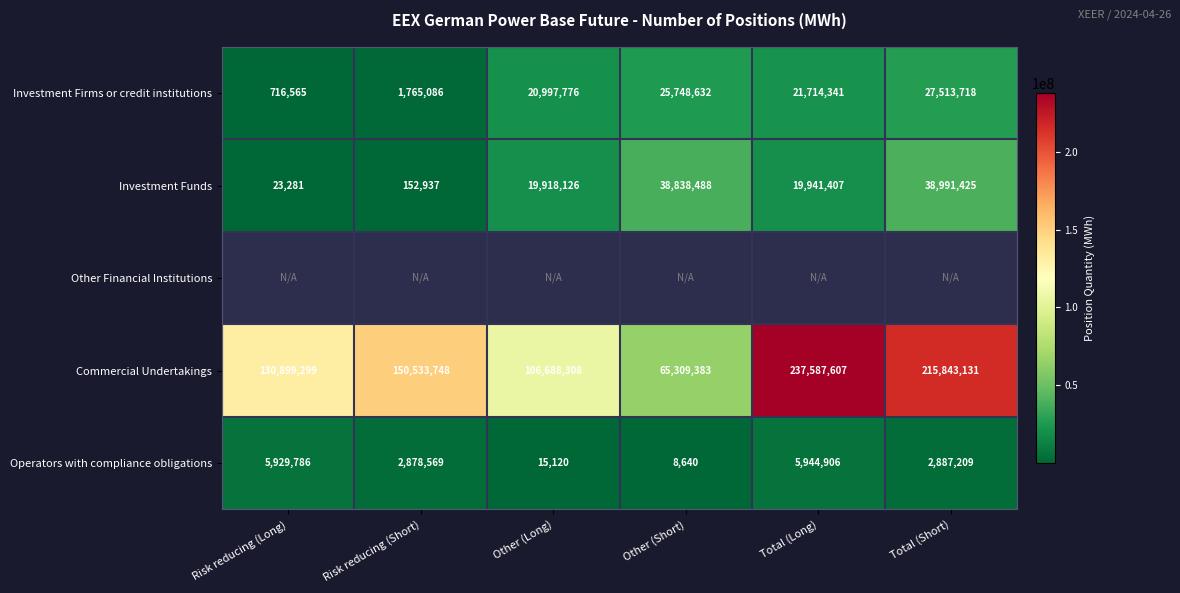

Where is Commercial Undertakings nearest to the value 151448495?

Risk reducing (Short)